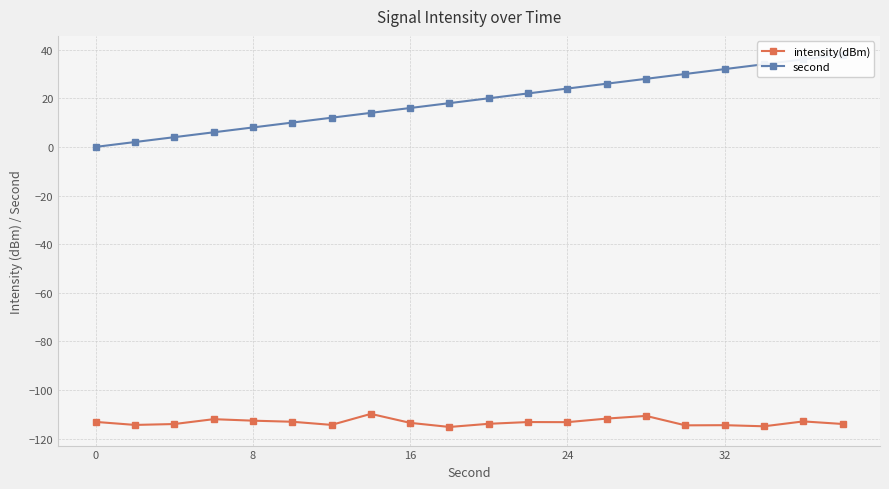

True or false: intensity(dBm) has more than 0 interior local peaks.

True